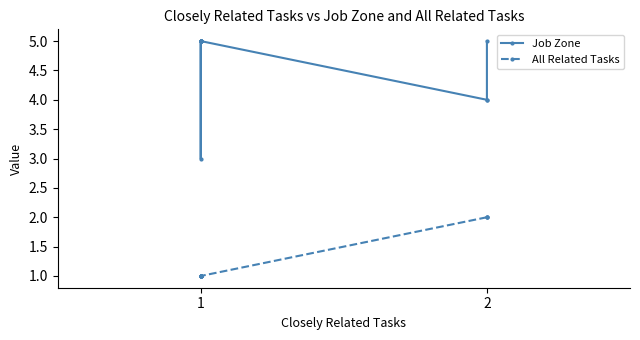

How many series are shown in this chart?

2